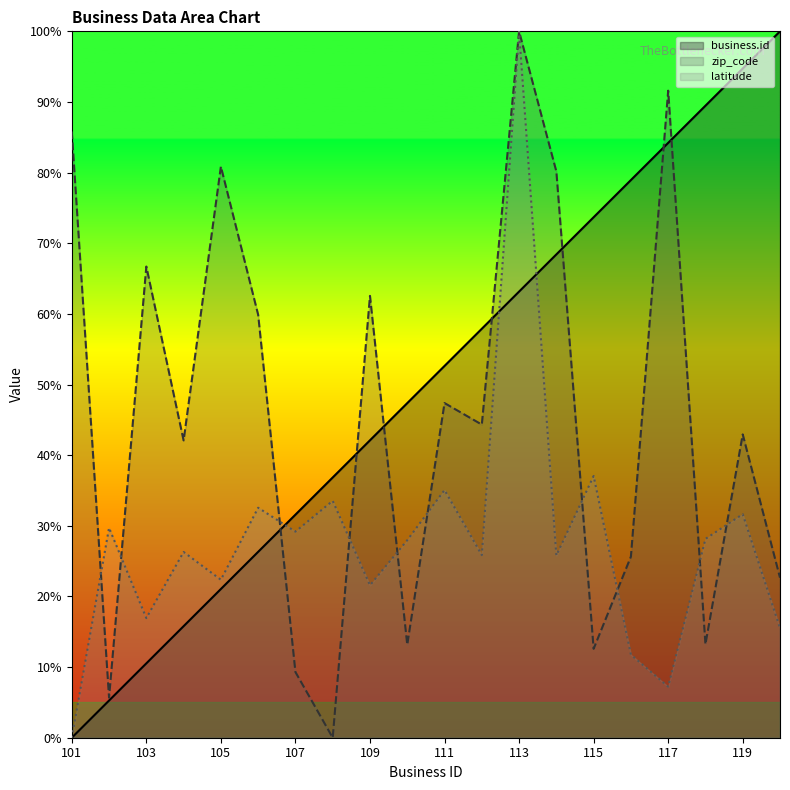

Is it true that business.id equals 0.0 at 101?

True